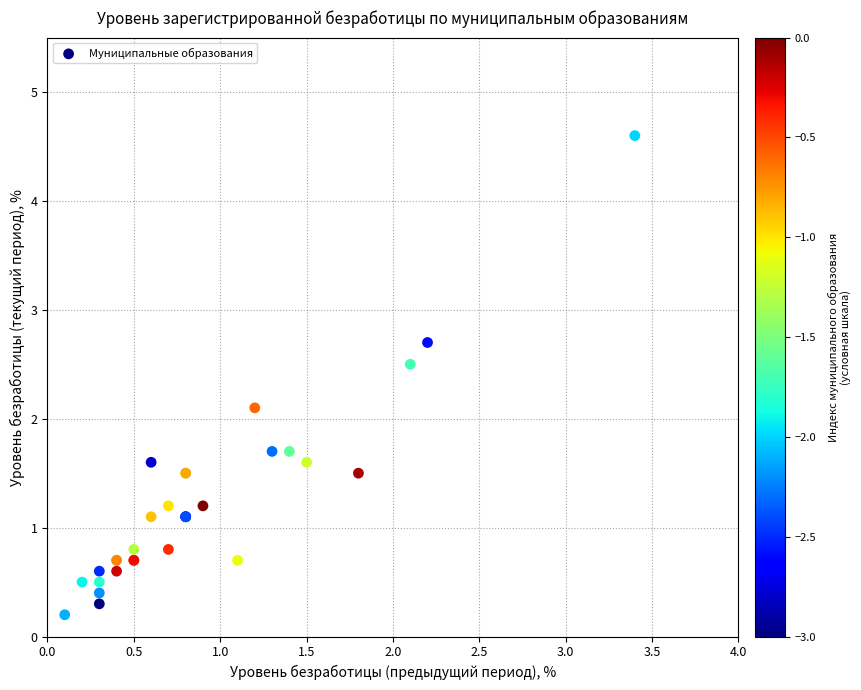

What Y value in the scatter plot is closest to 2?

2.1